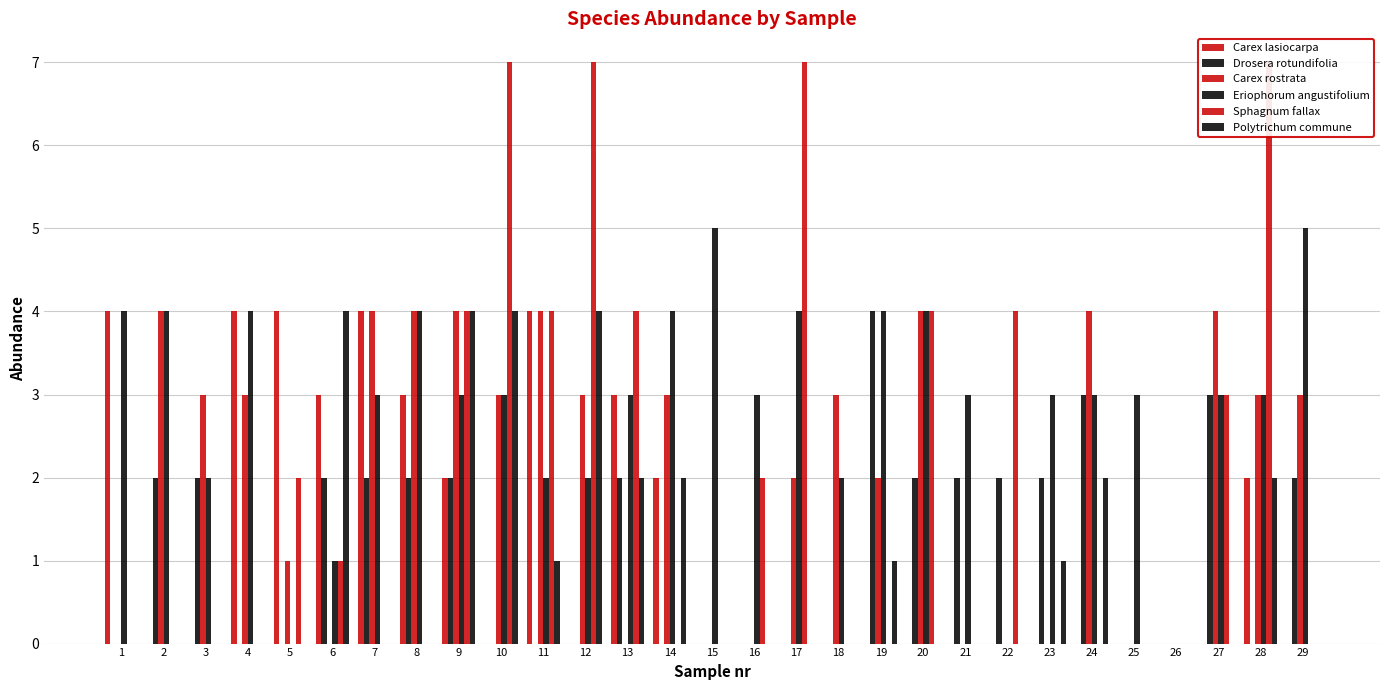

Which series has the widest spread of values?

Sphagnum fallax